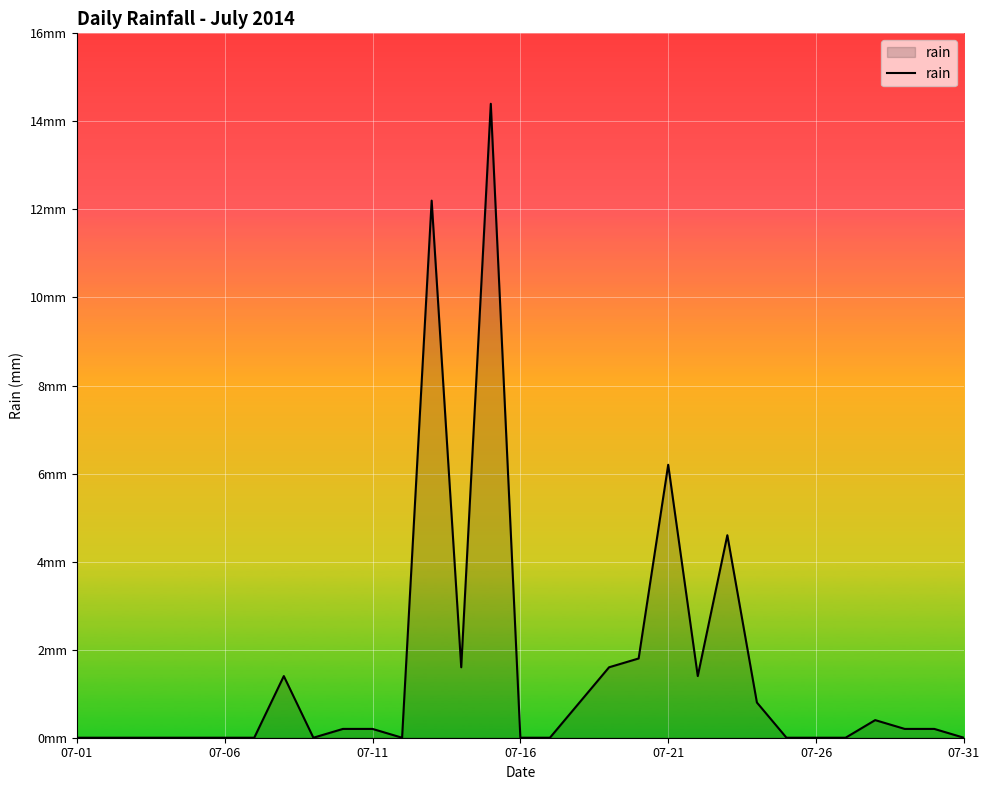

Does the chart have visible grid lines?

Yes